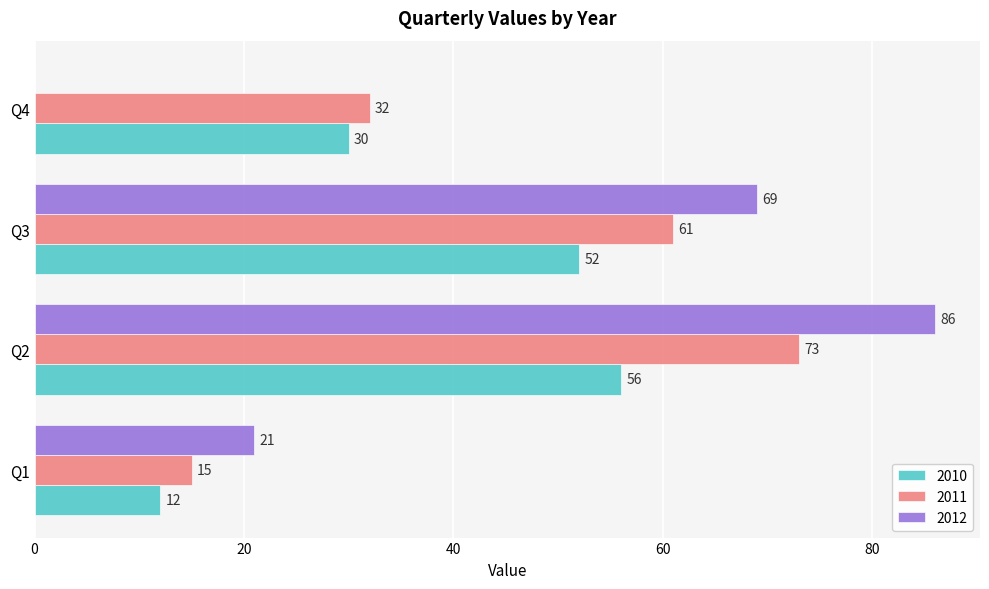

What is the maximum value for 2011?

73